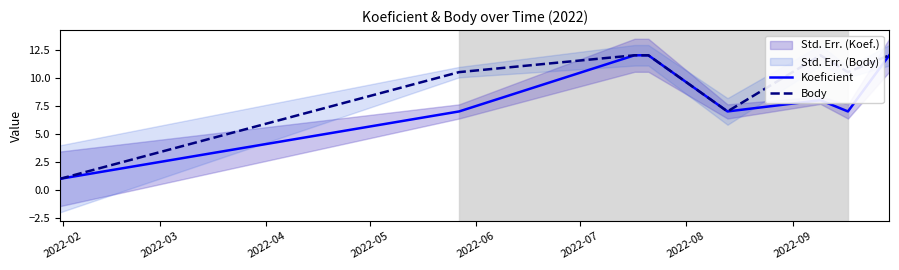

What is the label of the 10th point from the right?

2022-02